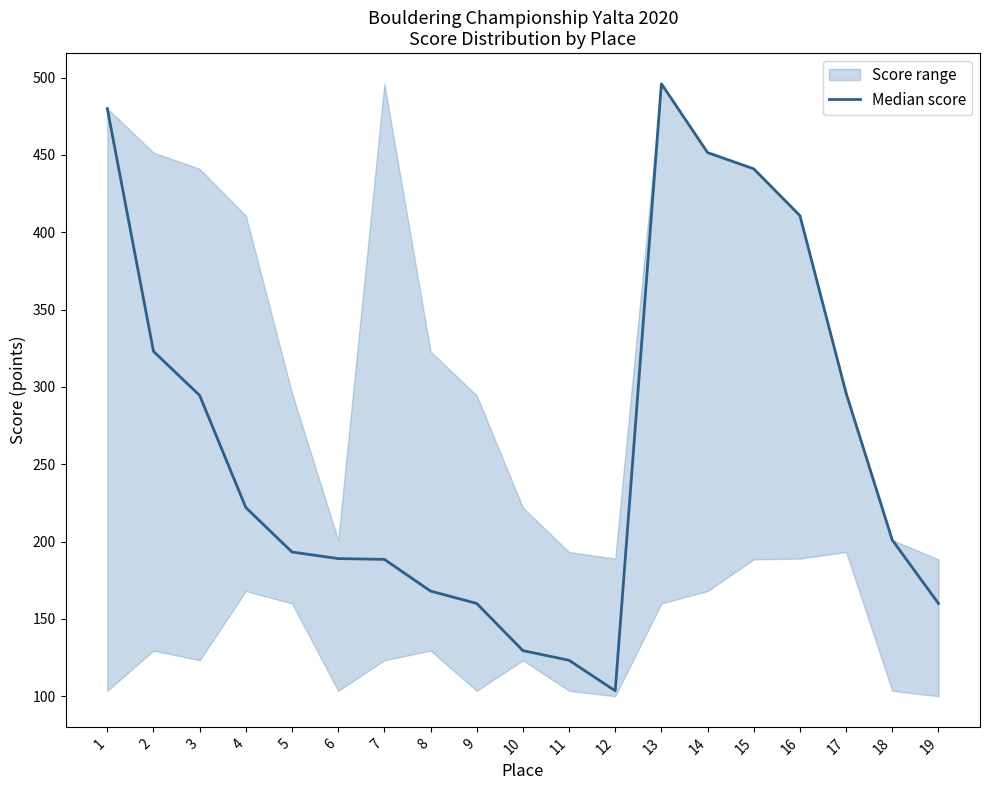

List the labels in order of value, largest first.

13, 1, 14, 15, 16, 2, 17, 3, 4, 18, 5, 6, 7, 8, 9, 19, 10, 11, 12